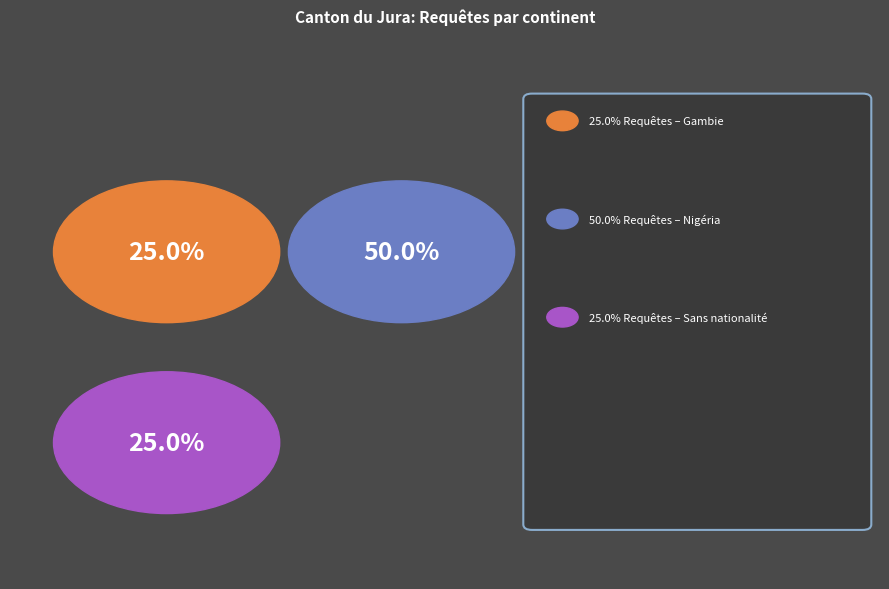

What percentage is NOT represented by Afrique?

25.0%